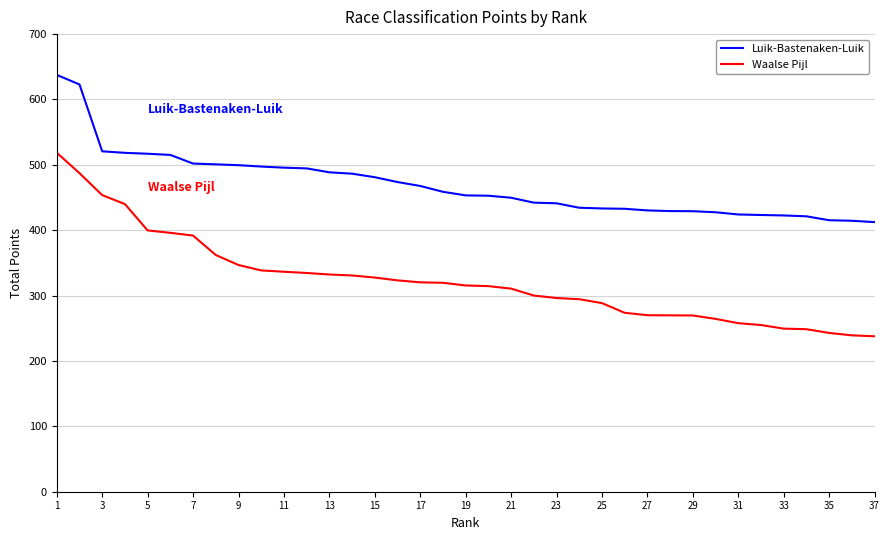

What is the minimum value for Waalse Pijl?

237.8